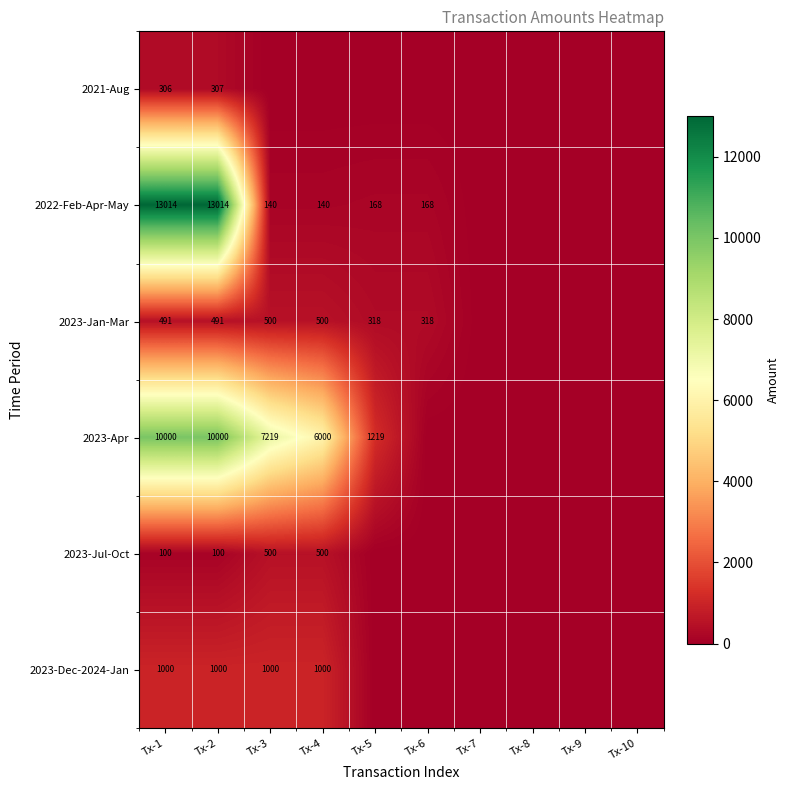

The 2023-Jan-Mar series shows 491 at Tx-2. True or false?

True